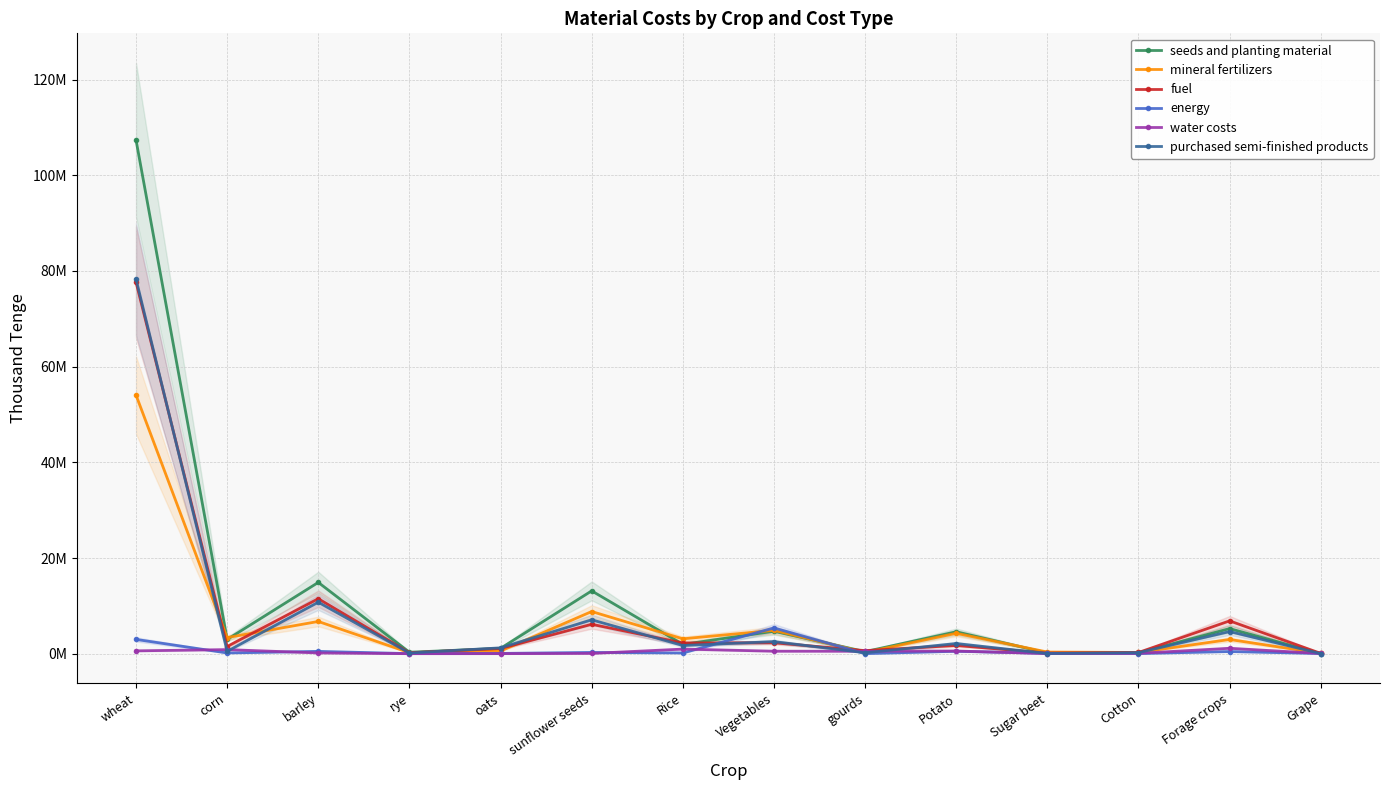

Rank the categories by purchased semi-finished products value from lowest to highest.

Grape, Sugar beet, rye, gourds, Cotton, corn, oats, Rice, Potato, Vegetables, Forage crops, sunflower seeds, barley, wheat